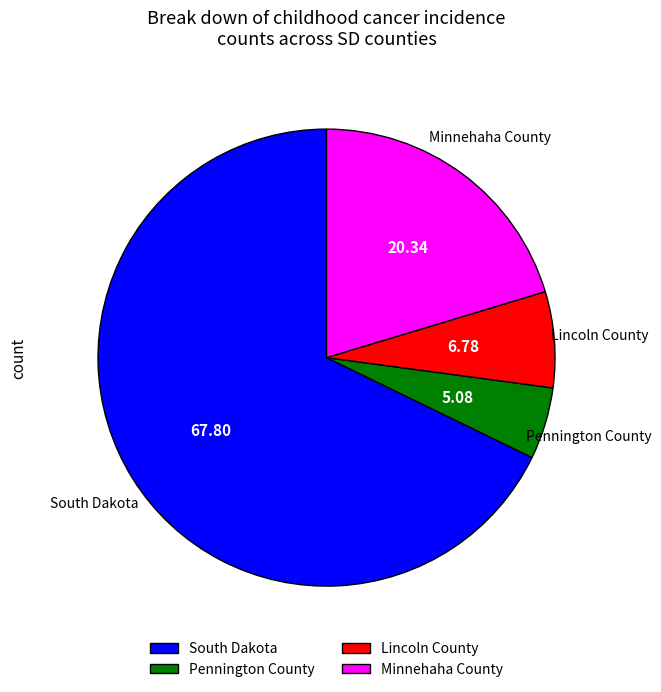

Is the sum of South Dakota and Minnehaha County greater than half?

Yes